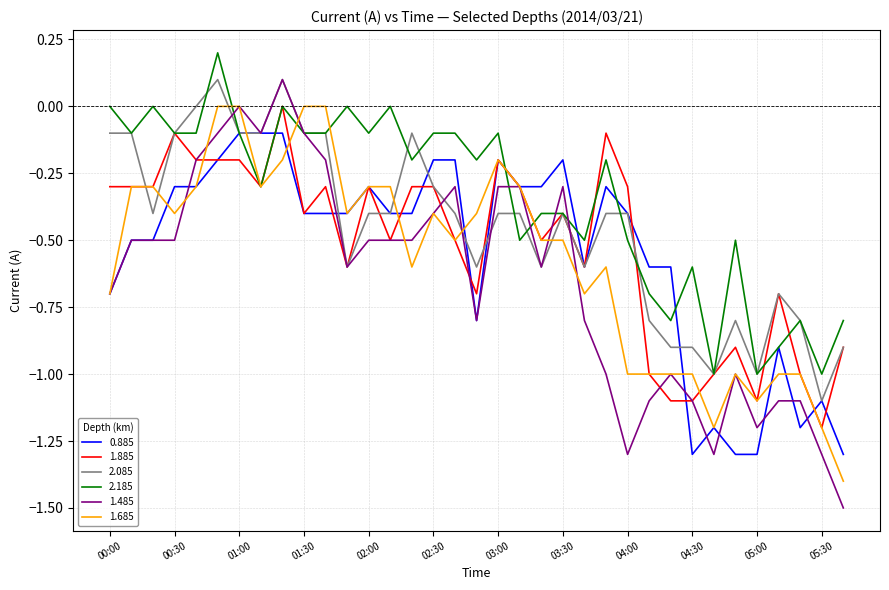

True or false: 1.885 and 2.085 intersect in this chart.

True